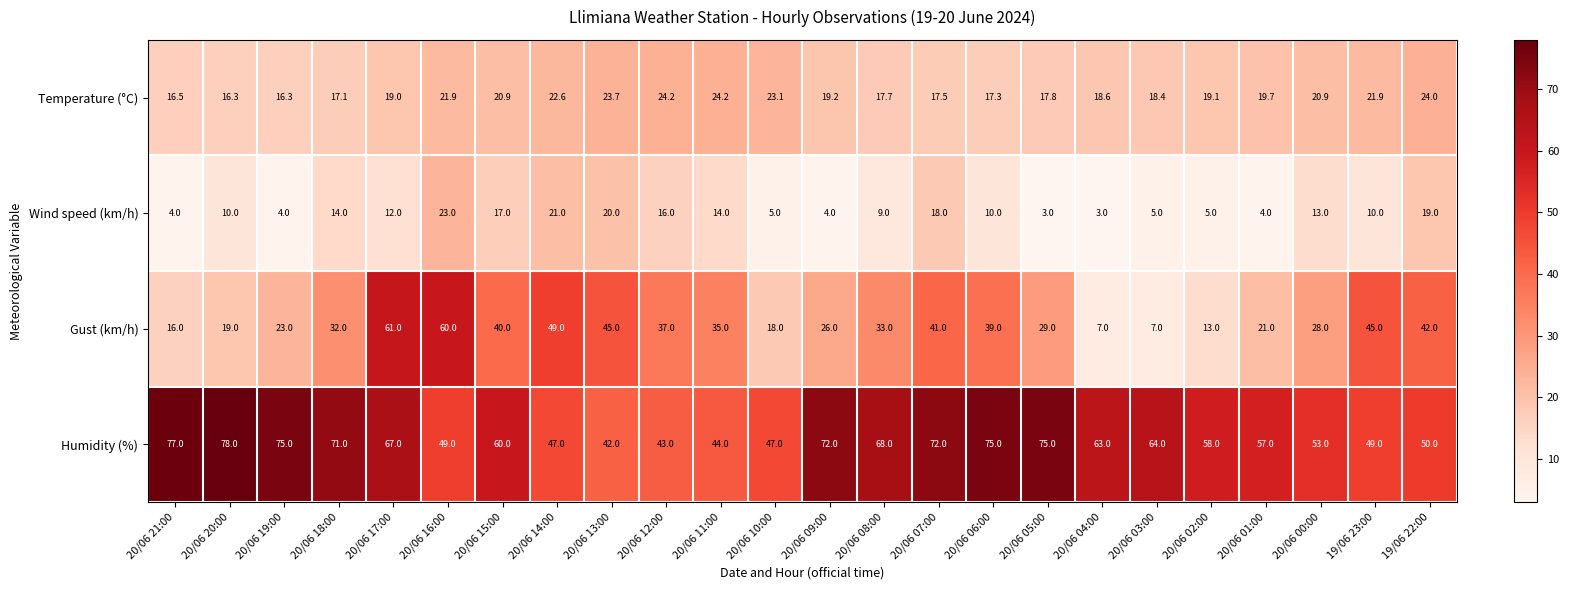

What is the total value across all series at 20/06 06:00?

141.3